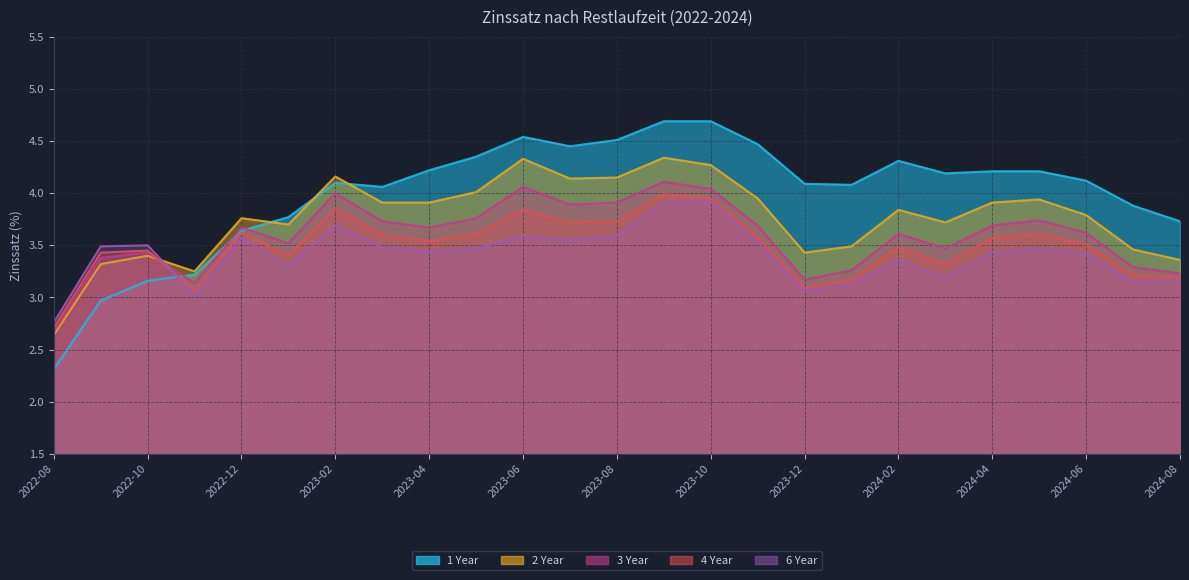

At which label is 3 Year closest to 3?

2022-11